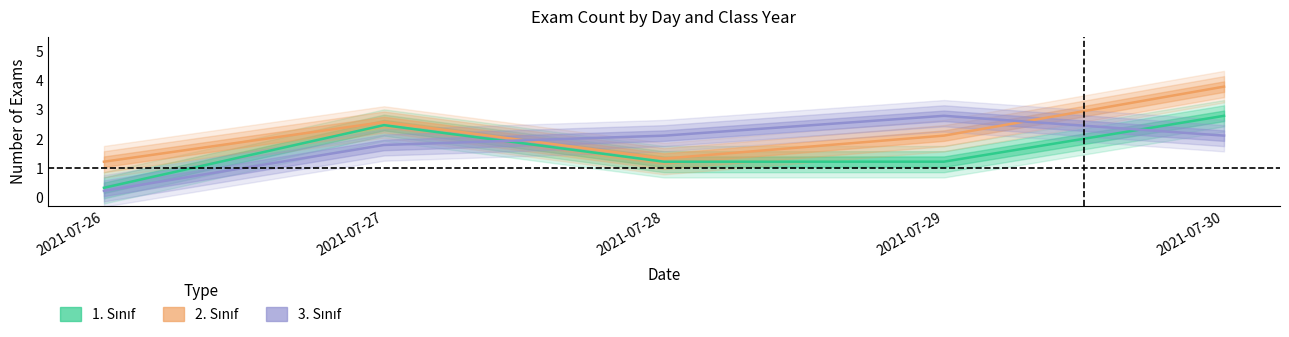

How many data points in 2. Sınıf are above 2?

3